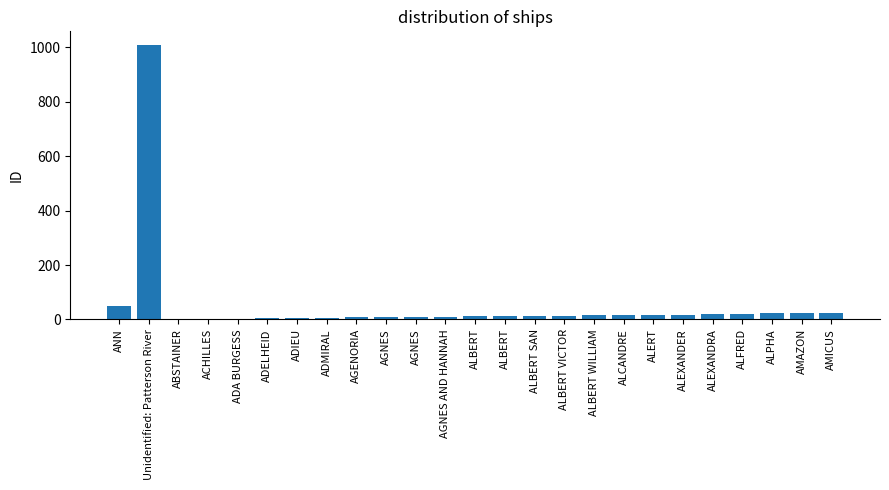

How many categories are shown in the chart?

25